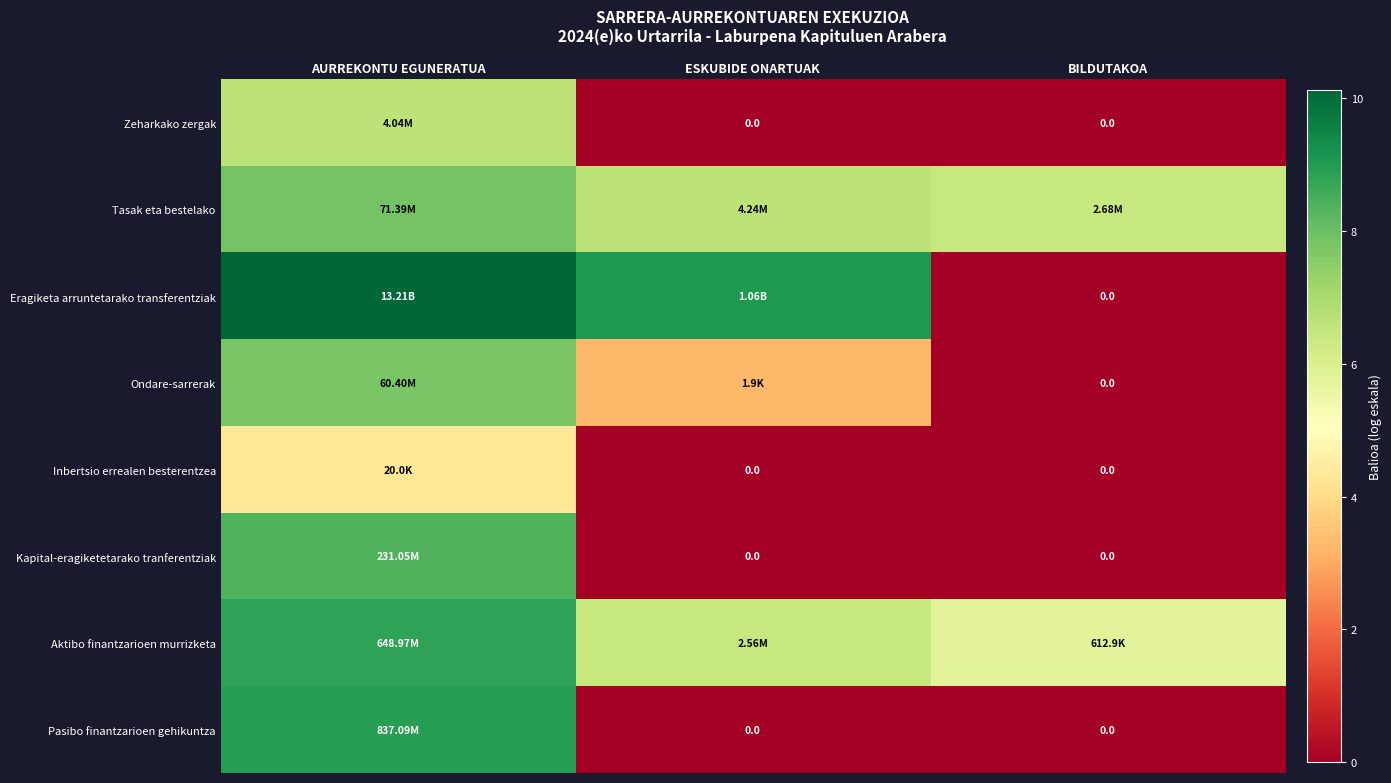

The value of Pasibo finantzarioen gehikuntza at ESKUBIDE ONARTUAK is 0.0. True or false?

True